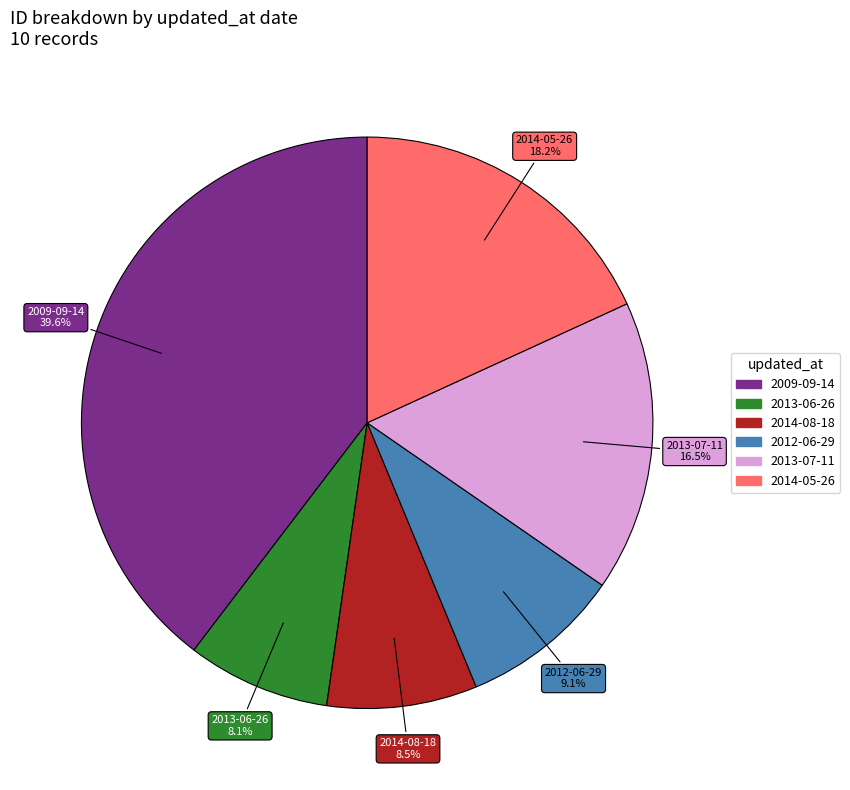

Is there any slice that represents more than half of the pie?

No